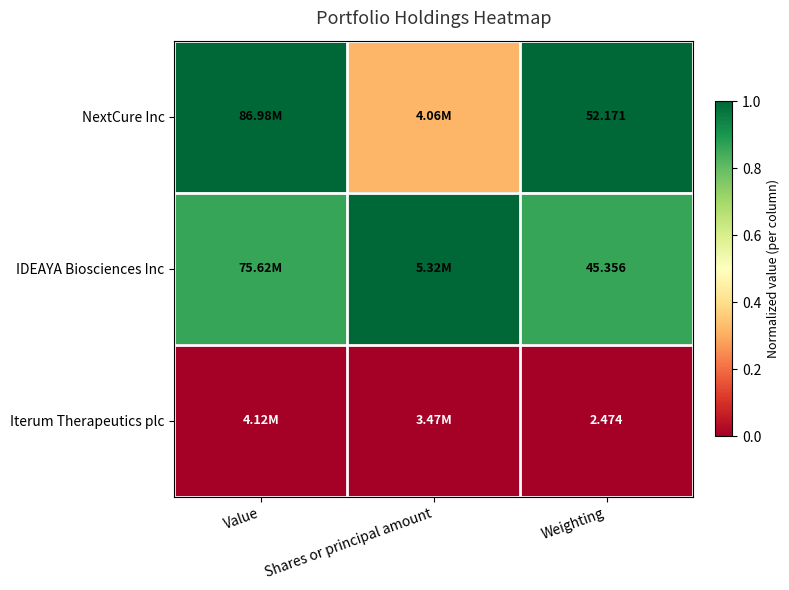

Which category has the lowest value in the NextCure Inc series?

Shares or principal amount